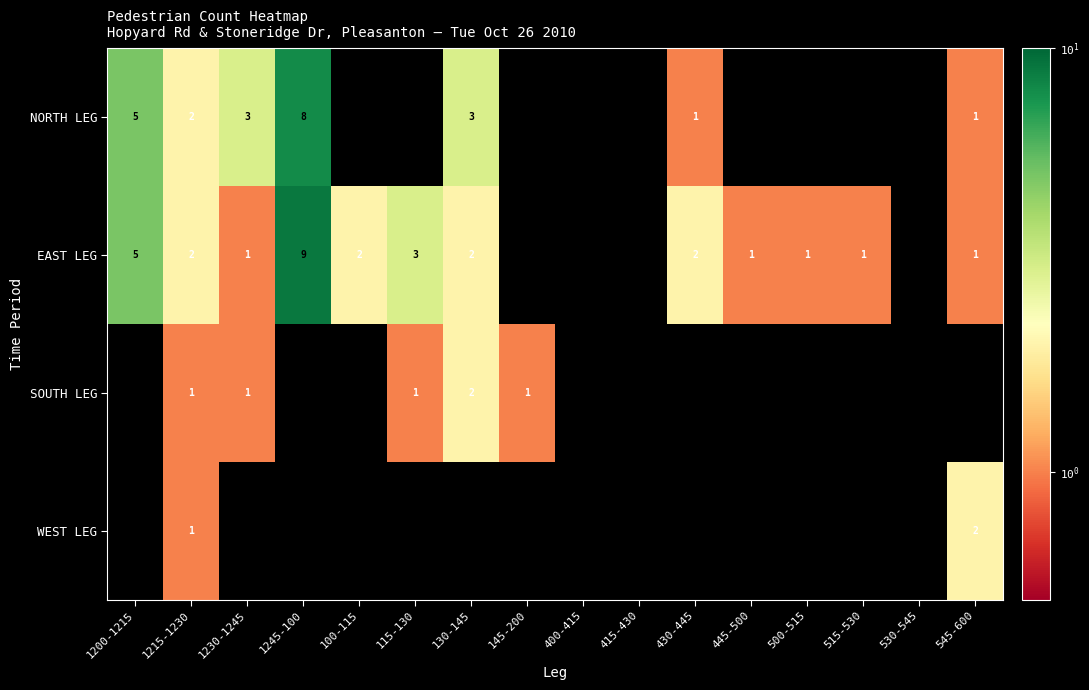

List the labels in order of SOUTH LEG value, smallest first.

1200-1215, 1245-100, 100-115, 400-415, 415-430, 430-445, 445-500, 500-515, 515-530, 530-545, 545-600, 1215-1230, 1230-1245, 115-130, 145-200, 130-145